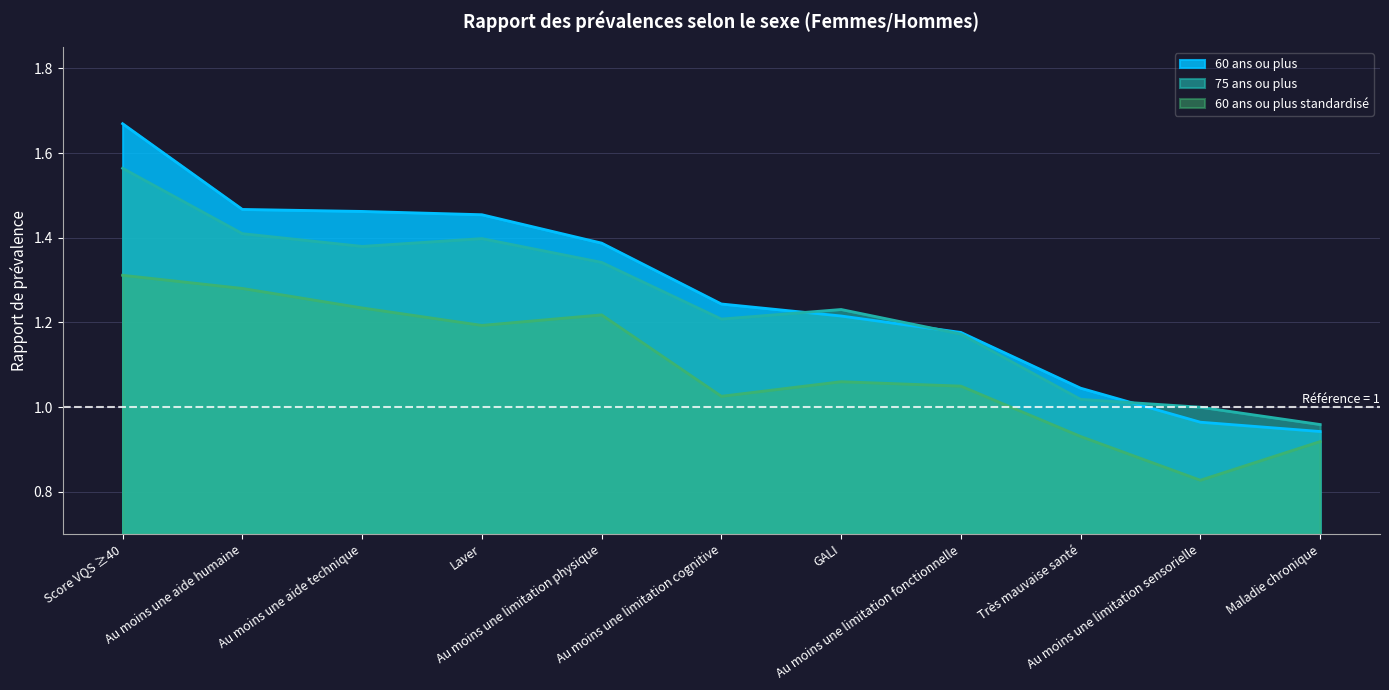

What is the label of the 8th point from the right?

Laver